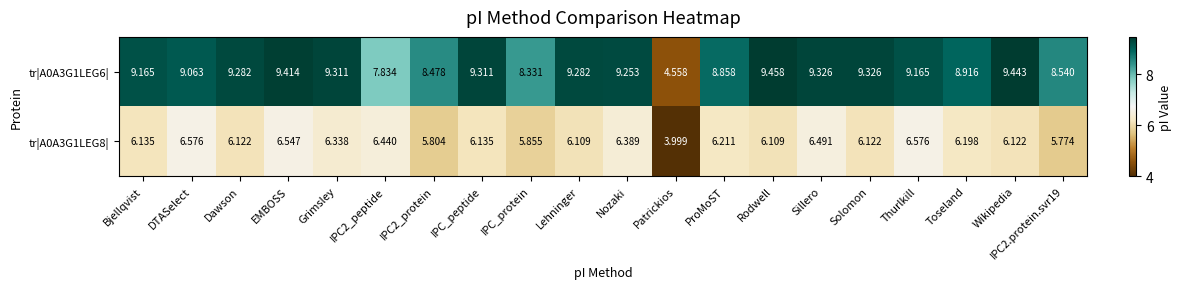

What is the difference between the highest and lowest values at Toseland?

2.7